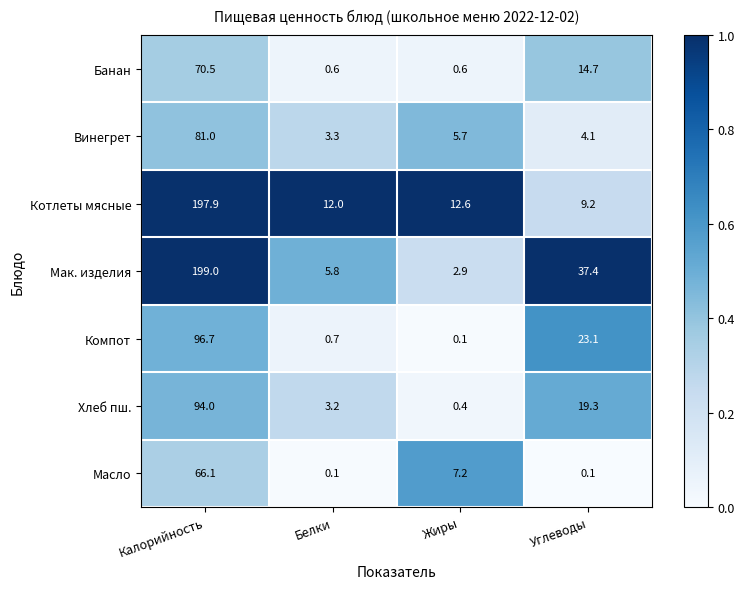

Read the Банан value at Углеводы.

14.7